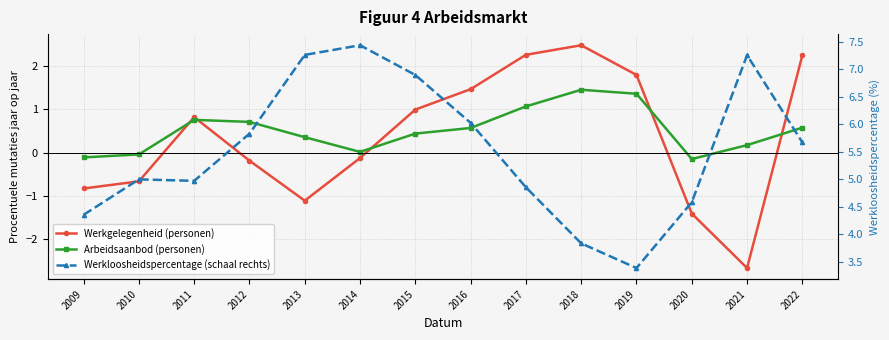

True or false: Werkgelegenheid (personen) has more than 1 points higher than both neighbors.

True